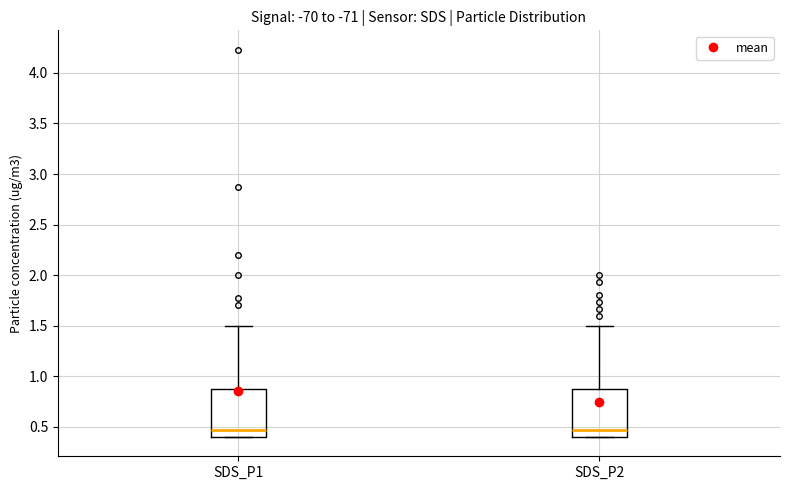

Reading left to right, transcribe this box plot: for each box, give where its median line is, the range the box spans, and where its two whiskers end, as read against the y-axis. The values are not printed on the chart, so give them approximately, as read against the axis.

SDS_P1: median 0.45, box 0.40 to 0.90, whiskers 0.40 to 1.50
SDS_P2: median 0.45, box 0.40 to 0.90, whiskers 0.40 to 1.50